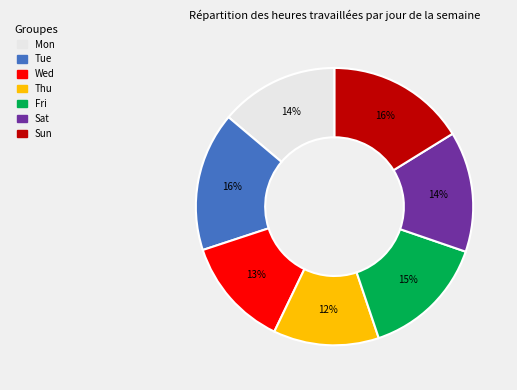

To the nearest percent, what is the difference between the largest and smallest slice percentages?

4%